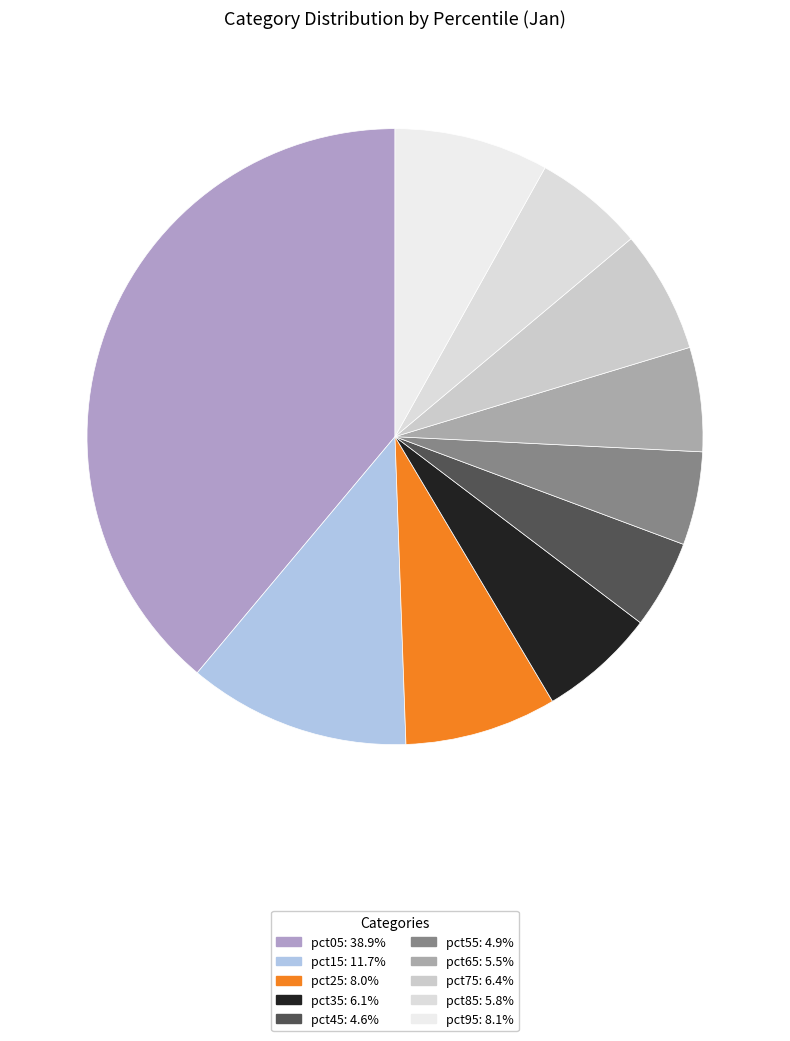

Combined, do pct75 and pct05 account for over 50%?

No